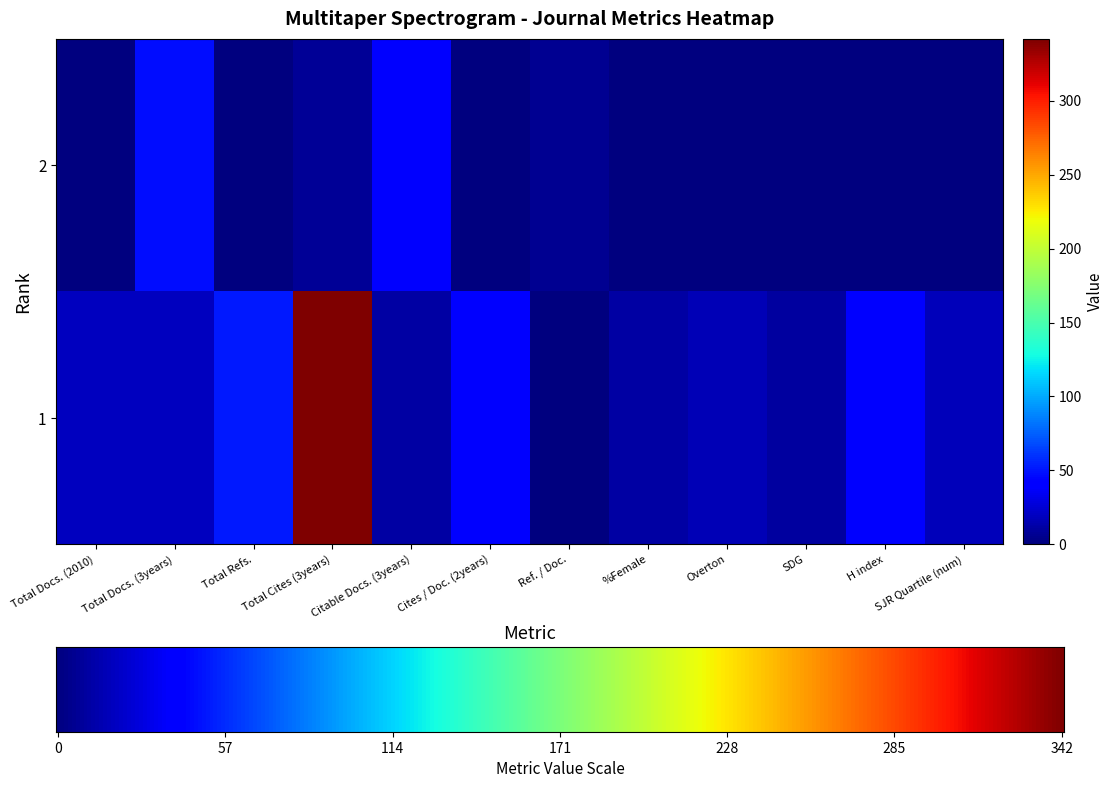

The value of 2 at SJR Quartile (num) is -25. True or false?

False